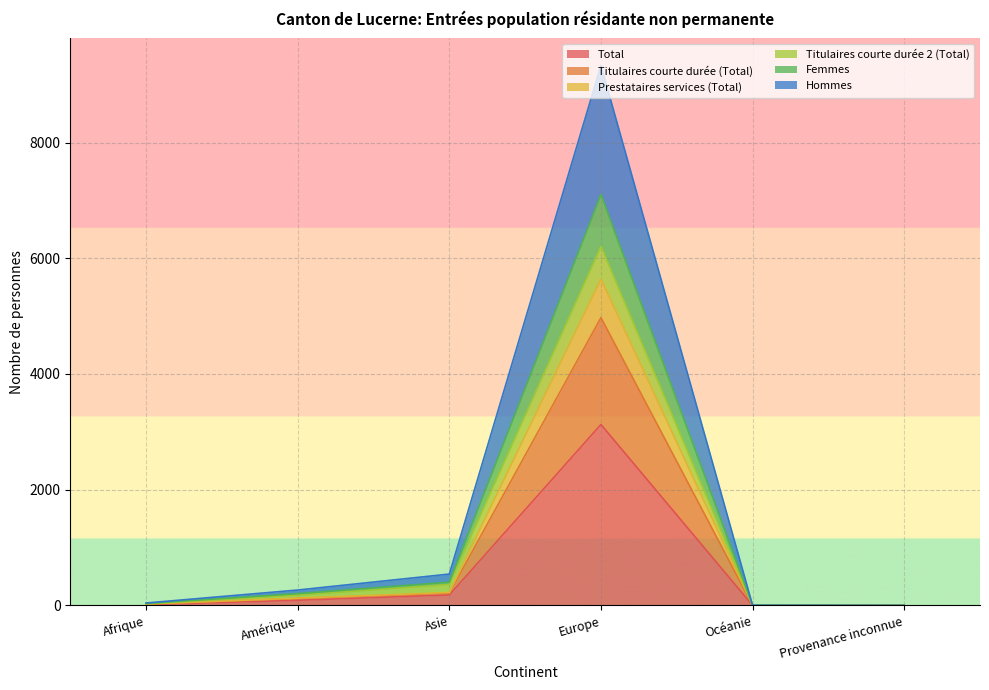

What are all the series names shown in the legend?

Total, Titulaires courte durée (Total), Prestataires services (Total), Titulaires courte durée 2 (Total), Femmes, Hommes